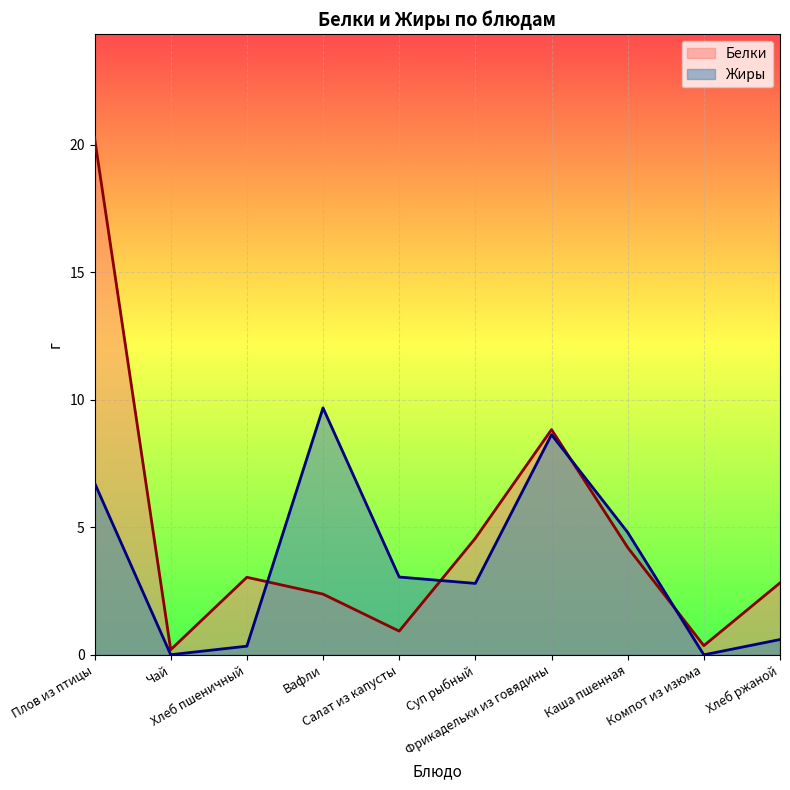

What are all the series names shown in the legend?

Белки, Жиры